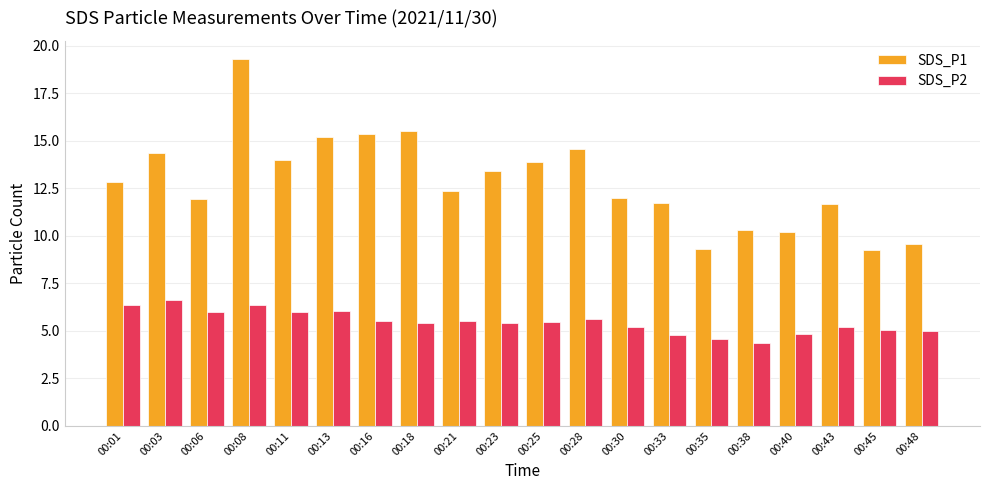

What is the total value across all series at 00:35?

13.9